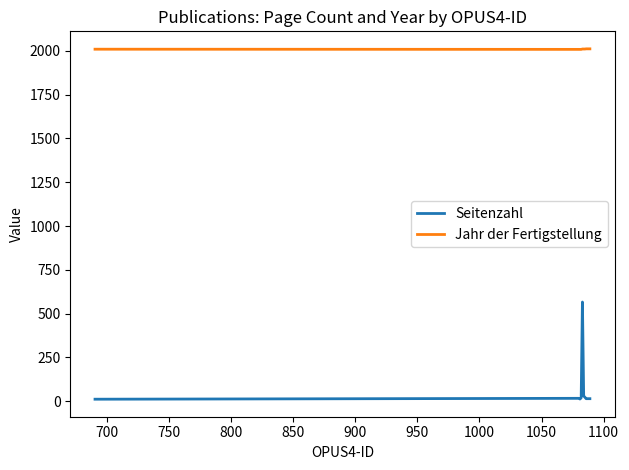

Which series has the widest spread of values?

Seitenzahl